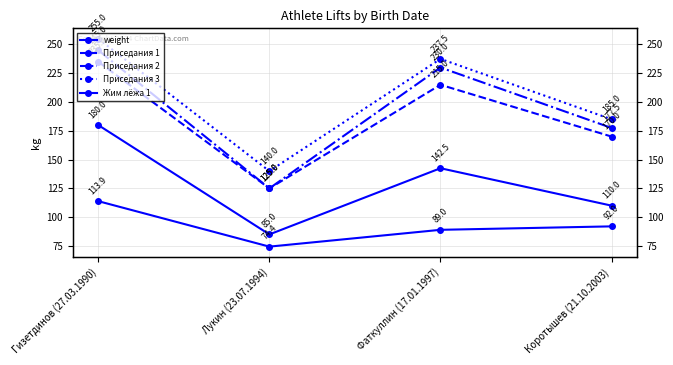

Reading left to right, what are all the values shown in this chart?

weight: Гизетдинов (27.03.1990)=113.9	Лукин (23.07.1994)=74.4	Фаткуллин (17.01.1997)=89.0	Коротышев (21.10.2003)=92.0
Приседания 1: Гизетдинов (27.03.1990)=235.0	Лукин (23.07.1994)=125.0	Фаткуллин (17.01.1997)=215.0	Коротышев (21.10.2003)=170.0
Приседания 2: Гизетдинов (27.03.1990)=245.0	Лукин (23.07.1994)=125.0	Фаткуллин (17.01.1997)=230.0	Коротышев (21.10.2003)=177.5
Приседания 3: Гизетдинов (27.03.1990)=255.0	Лукин (23.07.1994)=140.0	Фаткуллин (17.01.1997)=237.5	Коротышев (21.10.2003)=185.0
Жим лёжа 1: Гизетдинов (27.03.1990)=180.0	Лукин (23.07.1994)=85.0	Фаткуллин (17.01.1997)=142.5	Коротышев (21.10.2003)=110.0